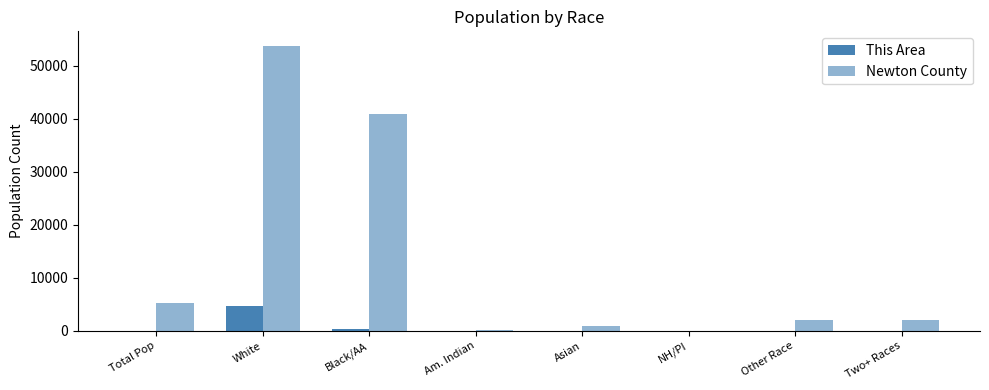

Are the bars horizontal?

No